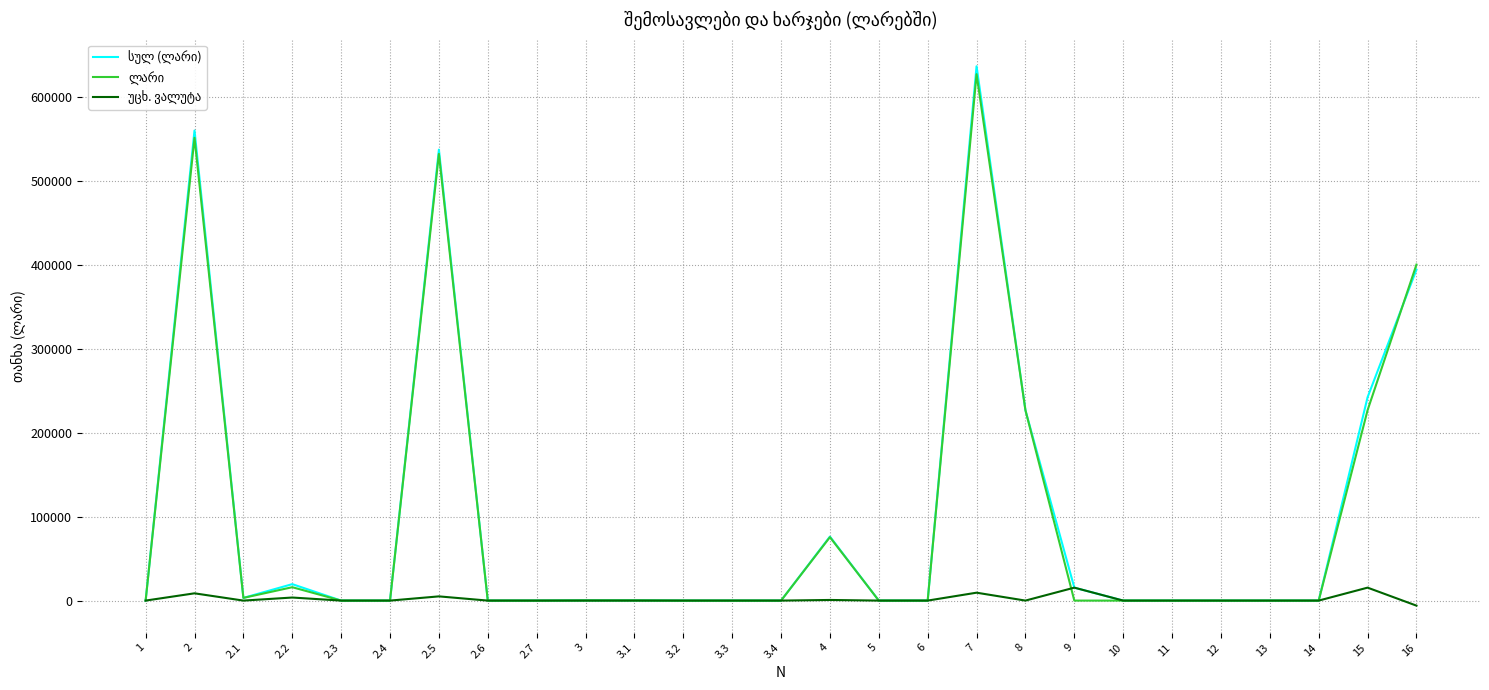

What is the greatest value displayed?

636528